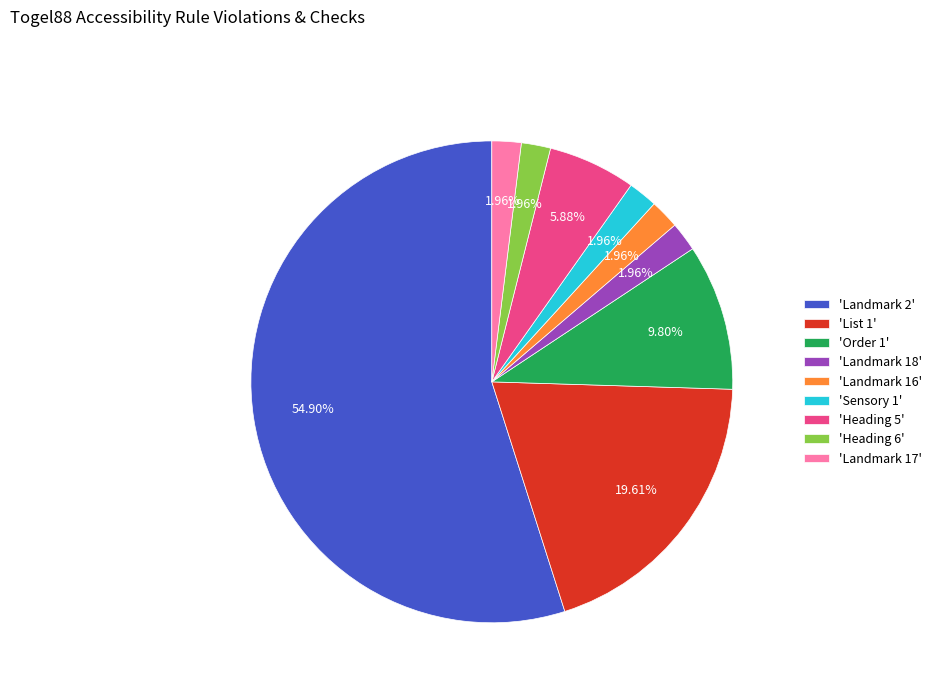

Is the sum of 'Heading 6' and 'Heading 5' greater than half?

No